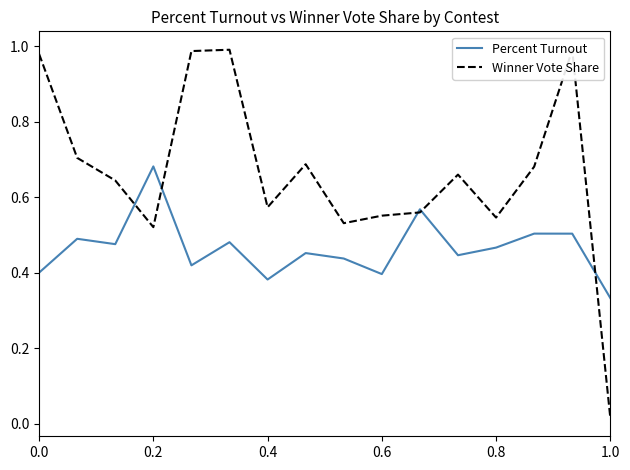

Which series has the largest total across all categories?

Winner Vote Share